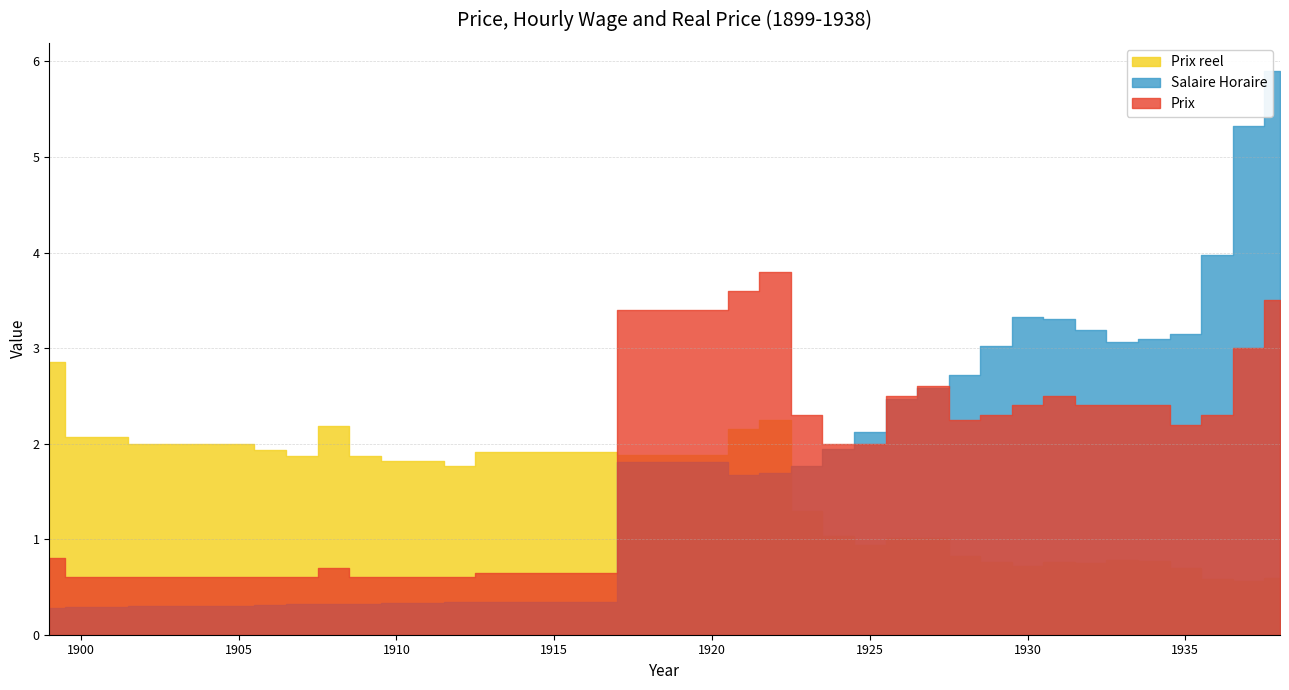

Rank the series at 1933 from lowest to highest value.

Prix reel, Prix, Salaire Horaire